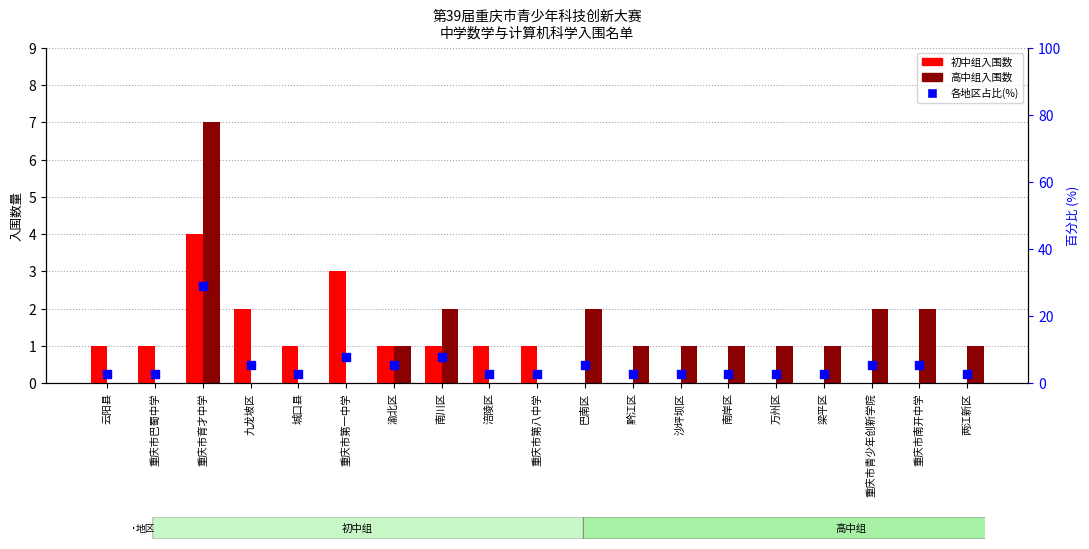

Is the value of 各地区占比(%) at 沙坪坝区 greater than the value of 高中组 at 万州区?

Yes